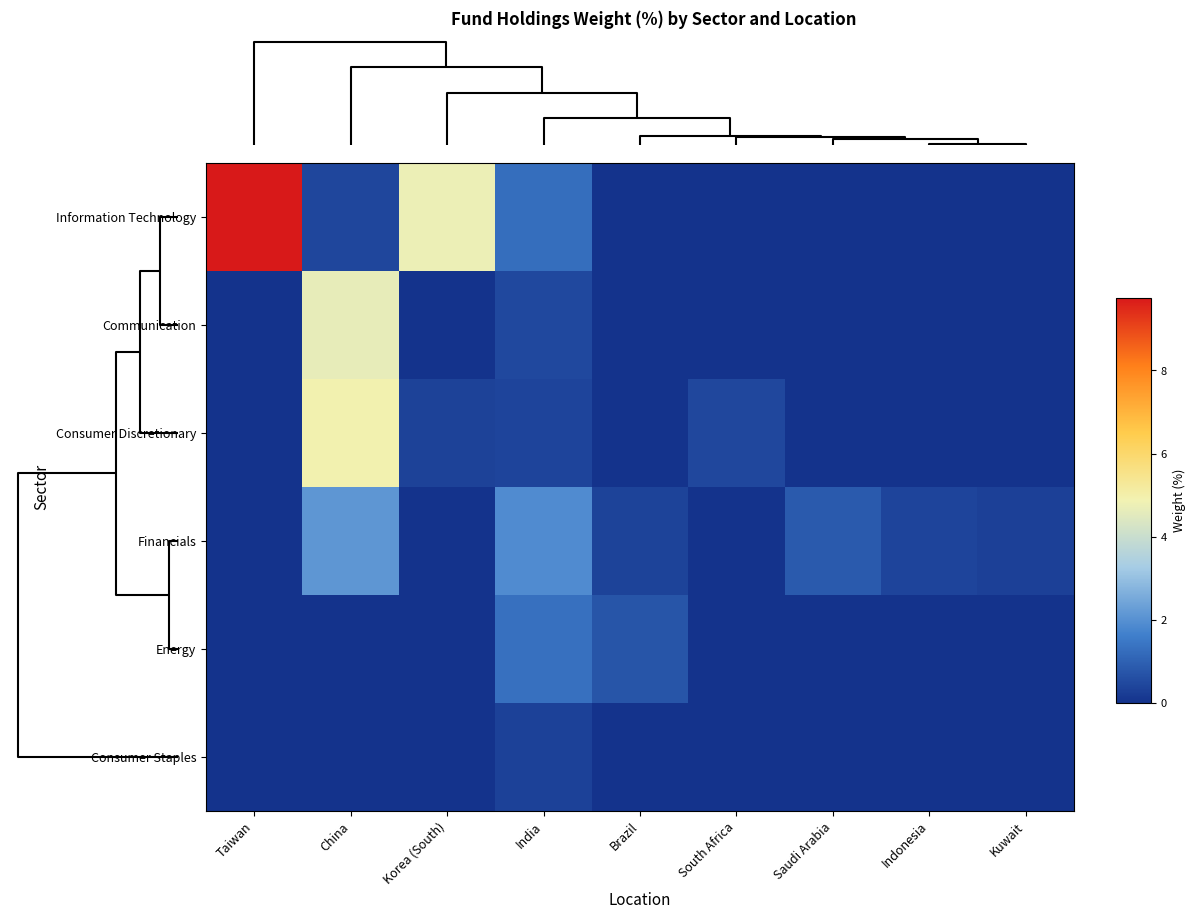

How many series are shown in this chart?

6